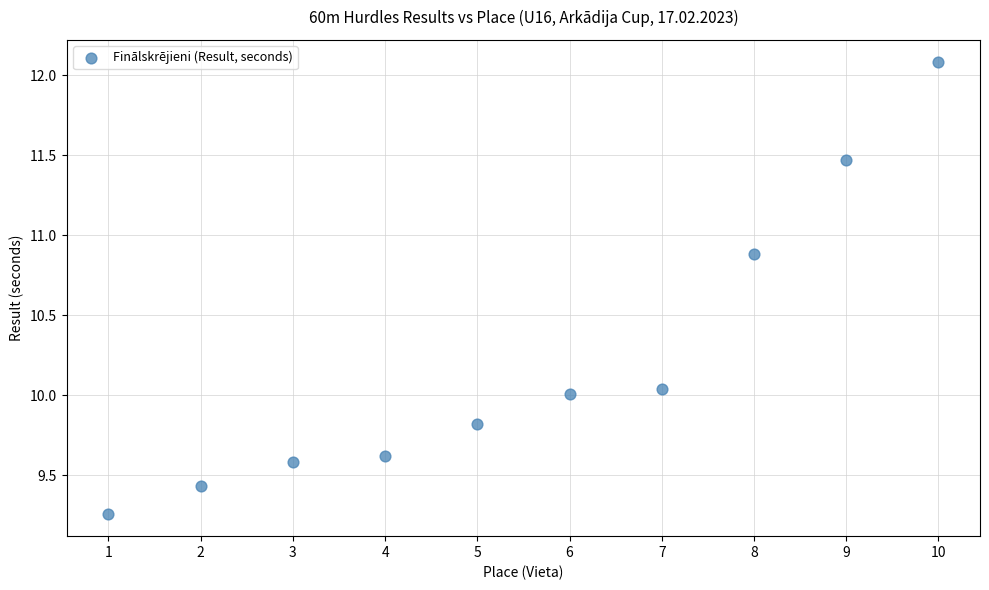

What is the range of X values (max minus min)?

9.0